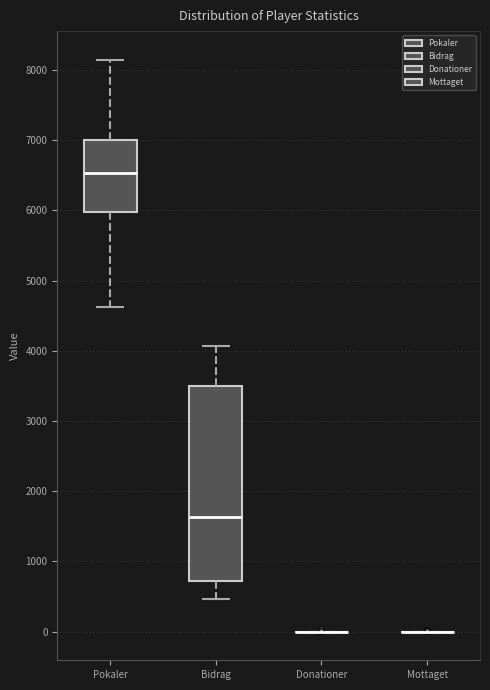

Reading left to right, transcribe this box plot: for each box, give where its median line is, the range the box spans, and where its two whiskers end, as read against the y-axis. The values are not printed on the chart, so give them approximately, as read against the axis.

Pokaler: median 6500, box 6000 to 7000, whiskers 4600 to 8100
Bidrag: median 1600, box 700 to 3500, whiskers 500 to 4100
Donationer: box collapsed to a line at 0, whiskers 0 to 0
Mottaget: box collapsed to a line at 0, whiskers 0 to 0